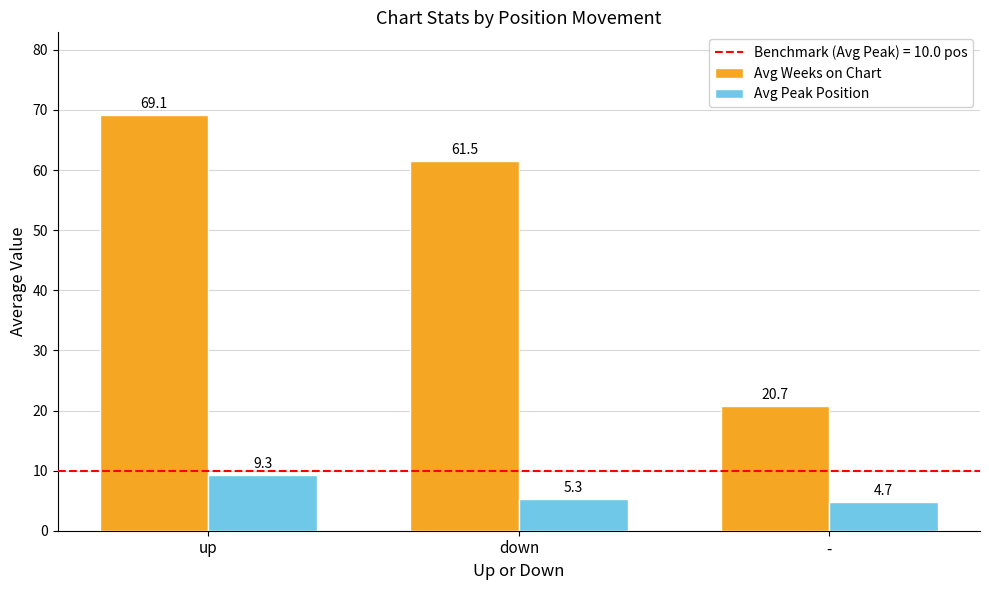

Where is Avg Weeks on Chart nearest to the value 44?

down